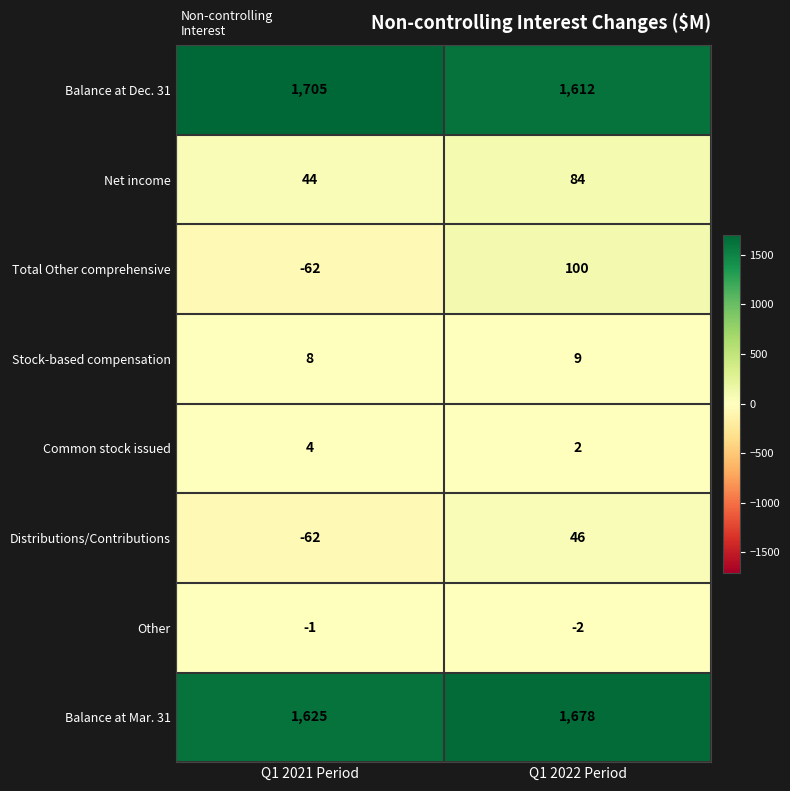

At which label does Total Other comprehensive reach its minimum?

Q1 2021 Period